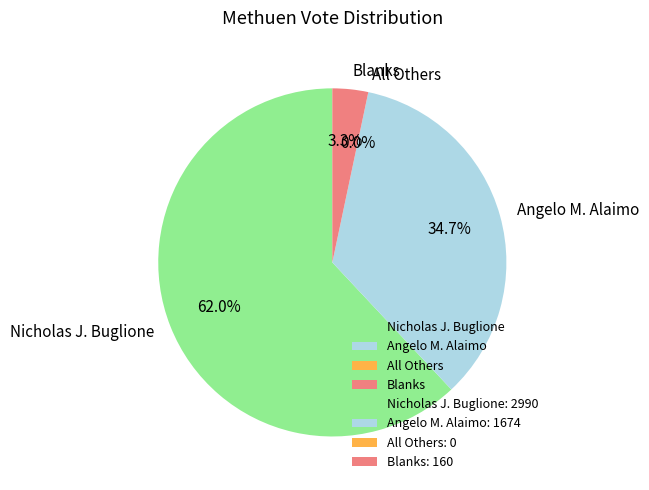

Which category accounts for the majority?

Nicholas J. Buglione